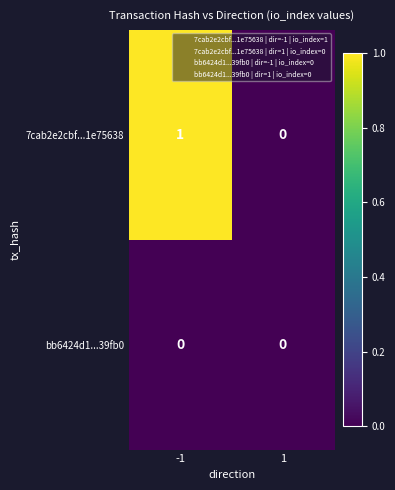

At which category is the sum across all series the highest?

-1